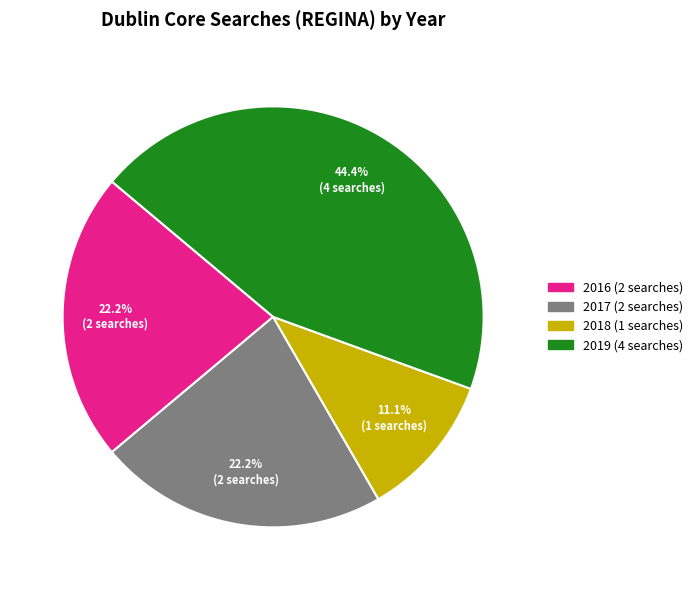

To the nearest percent, what is the difference between the largest and smallest slice percentages?

33%